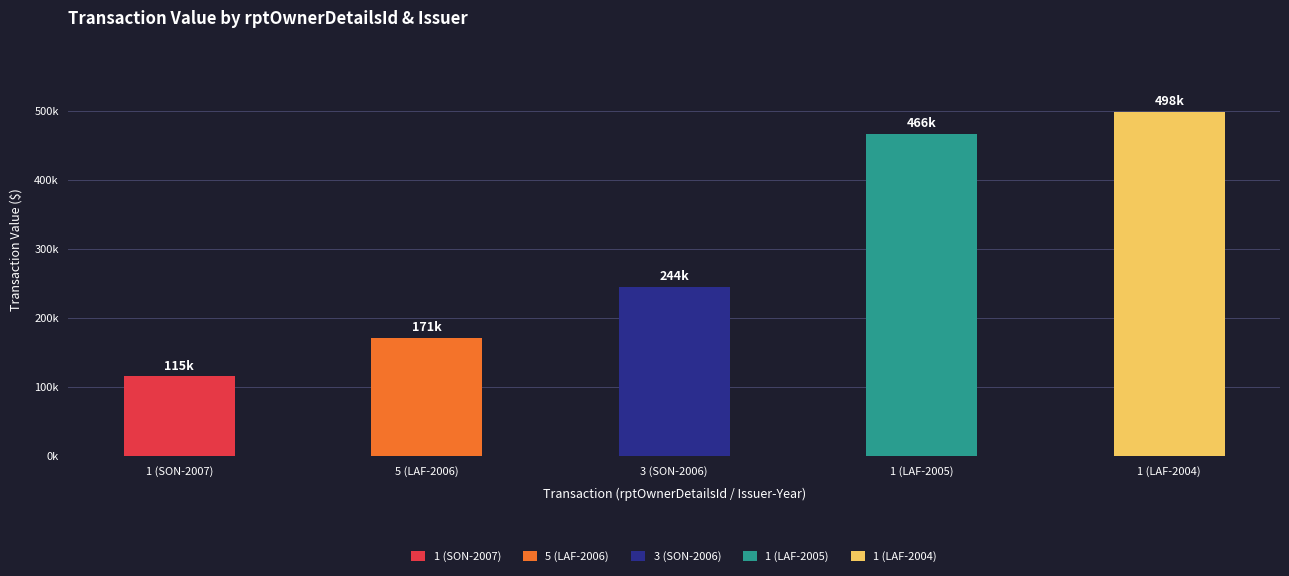

True or false: the data shows 282897 at 1 (LAF-2005).

False